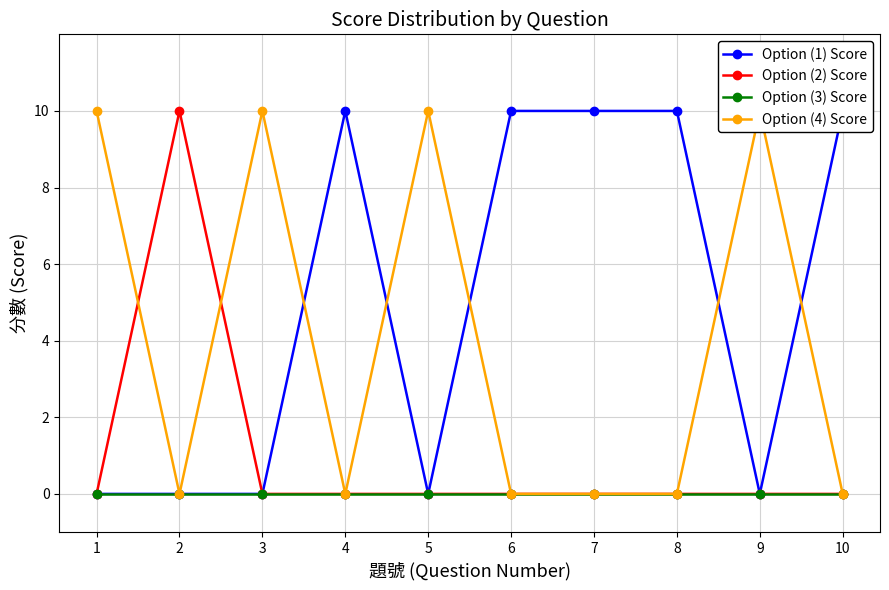

True or false: Option (4) Score has more than 1 points higher than both neighbors.

True